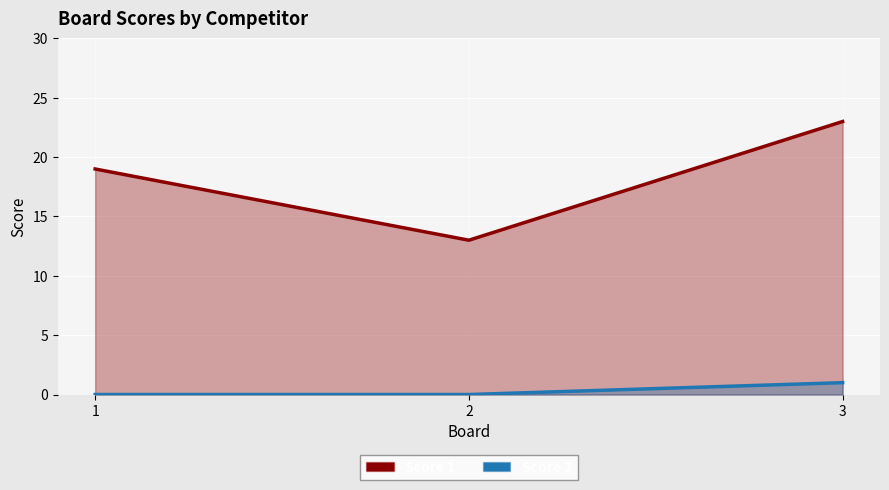

What is the average value of the Score 1 series?

18